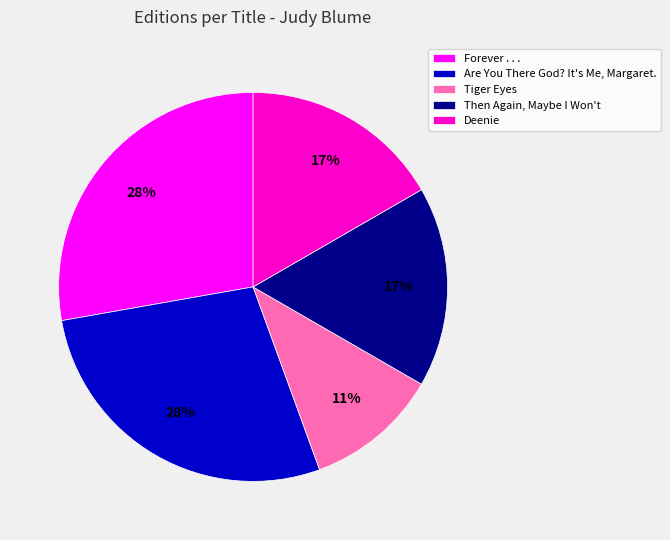

Between Tiger Eyes and Then Again, Maybe I Won't, which is larger?

Then Again, Maybe I Won't